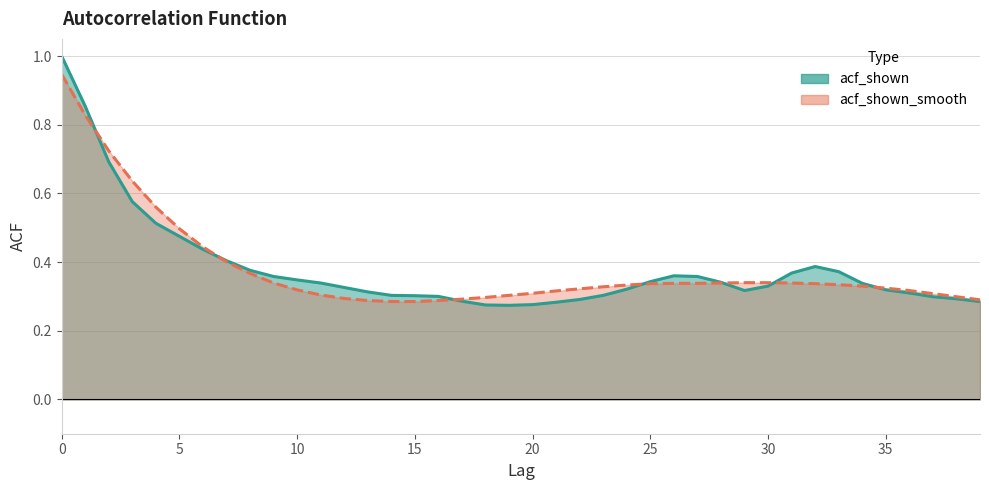

The acf_shown series shows 0.4 at 9. True or false?

True